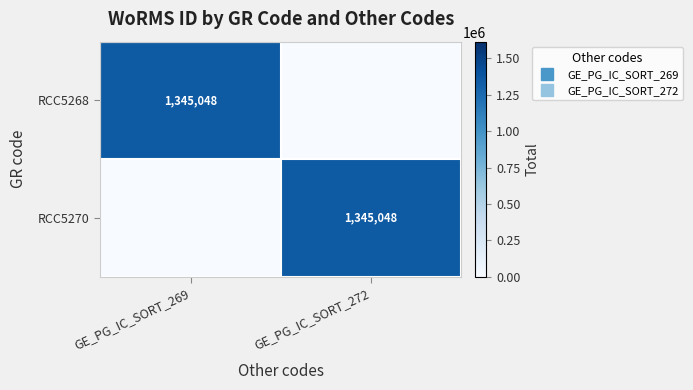

True or false: RCC5268 has a value of 1345048 at GE_PG_IC_SORT_269.

True